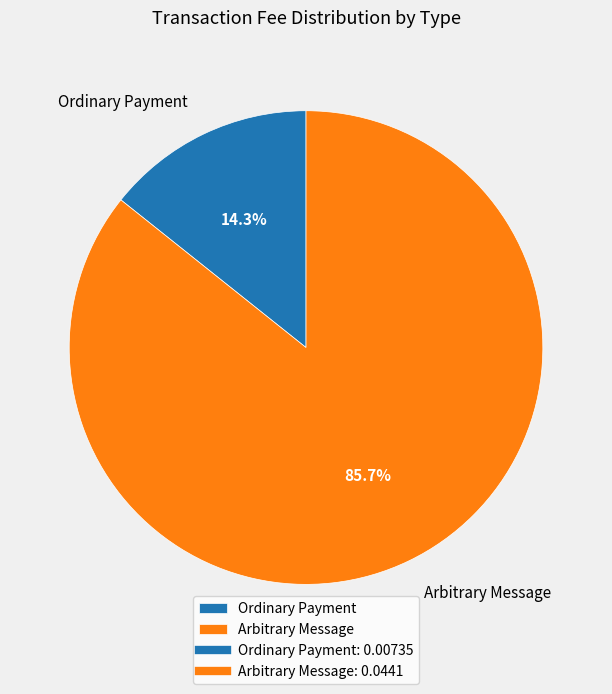

True or false: Ordinary Payment accounts for 21% of the total.

False